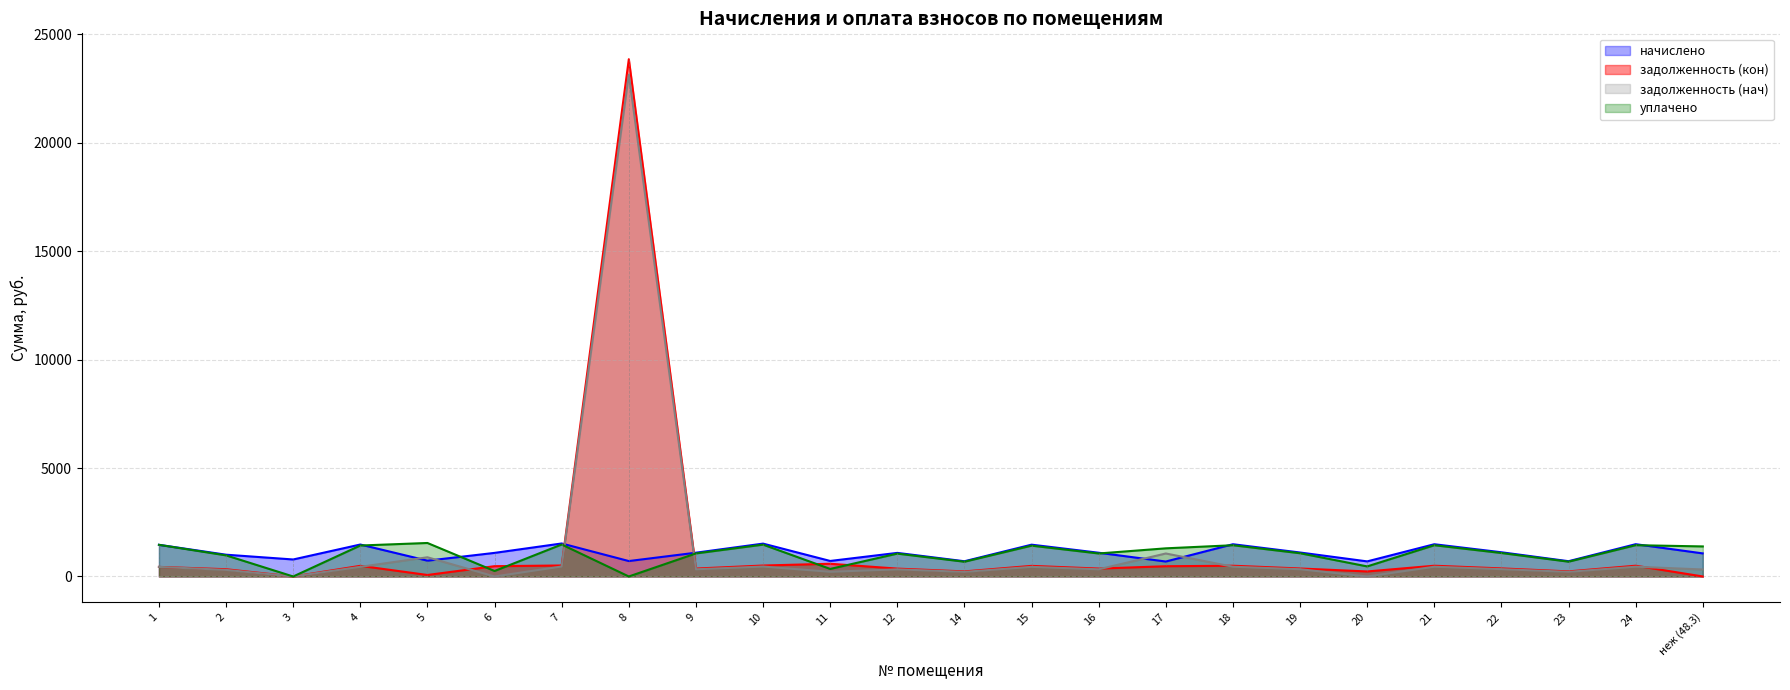

How many series are shown in this chart?

4